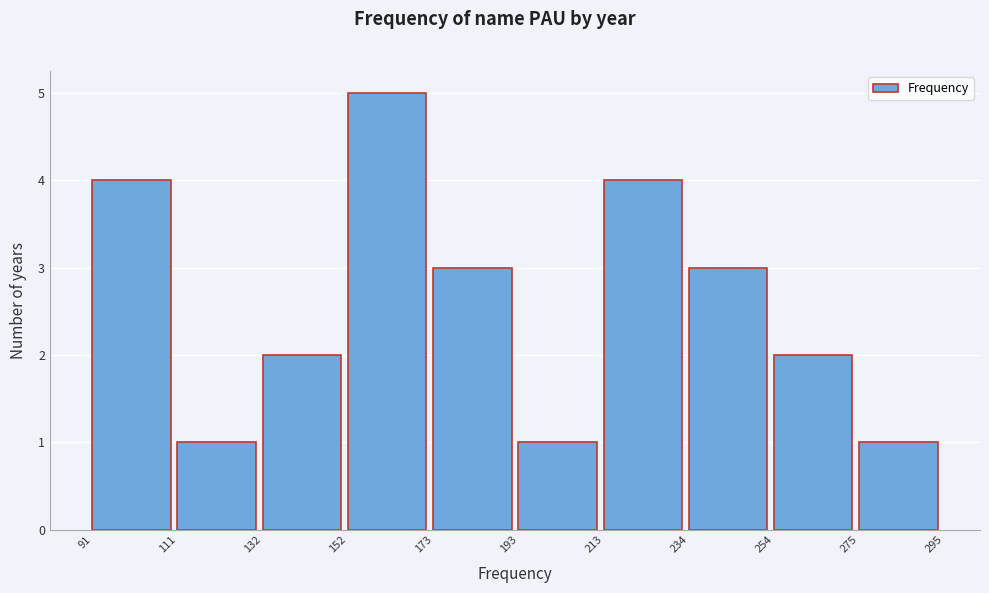

Reading left to right, list every bar in this chart as the range it spans on the x-axis followed by its height. The values are not printed on the chart, so give them approximately, as read against the axis.

91 to 111: 4
111 to 132: 1
132 to 152: 2
152 to 173: 5
173 to 193: 3
193 to 213: 1
213 to 234: 4
234 to 254: 3
254 to 275: 2
275 to 295: 1